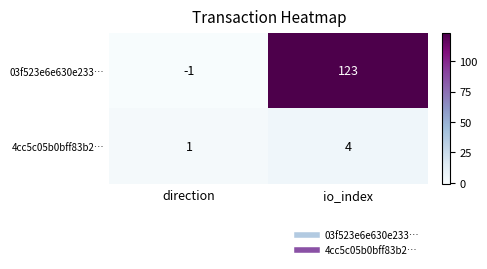

What is the total value across all series at io_index?

127